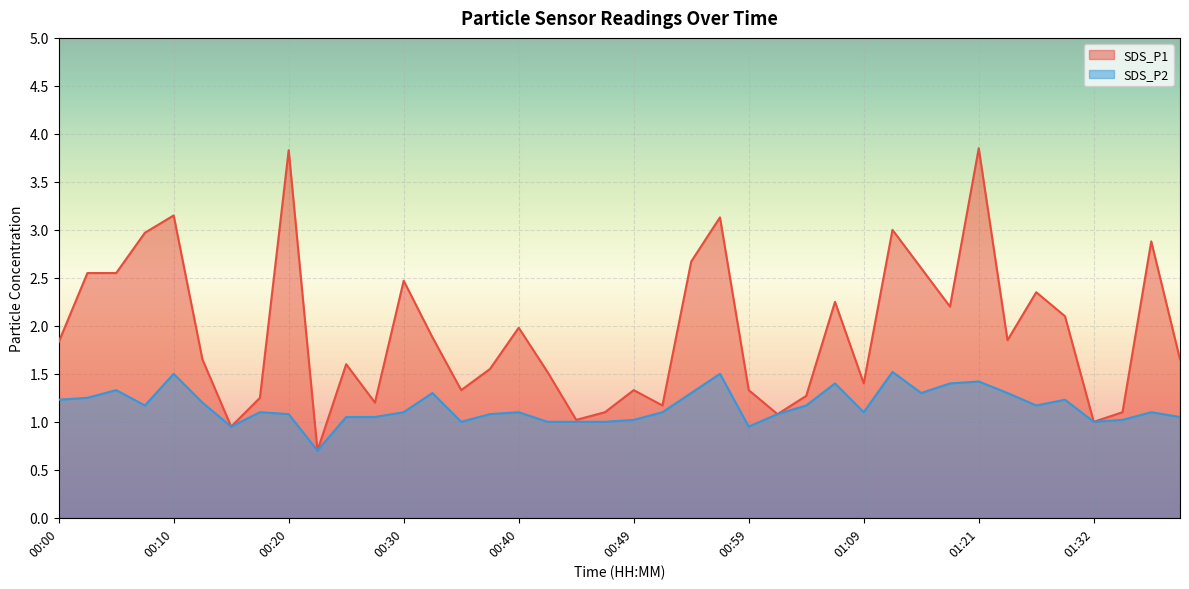

The value of SDS_P1 at 01:40 is 5.0. True or false?

False